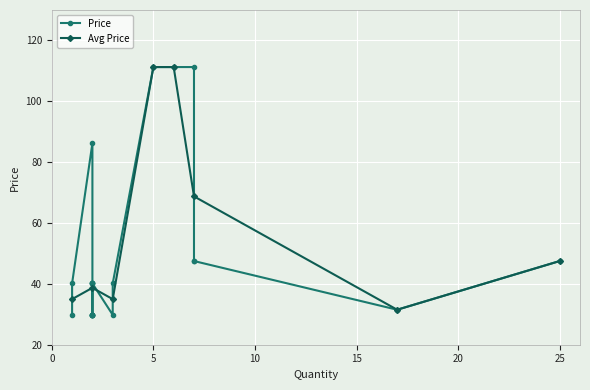

At which label does the data first exceed 40?

2